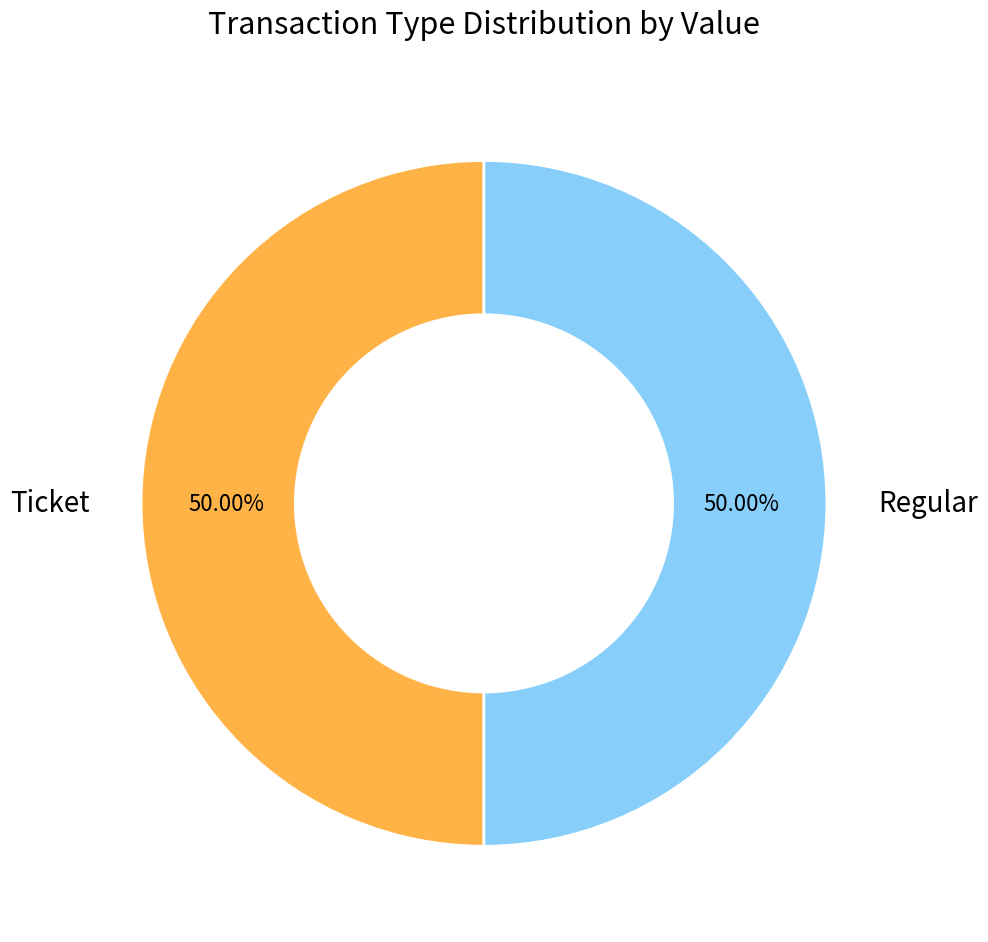

Combined, do Ticket and Regular account for over 50%?

Yes